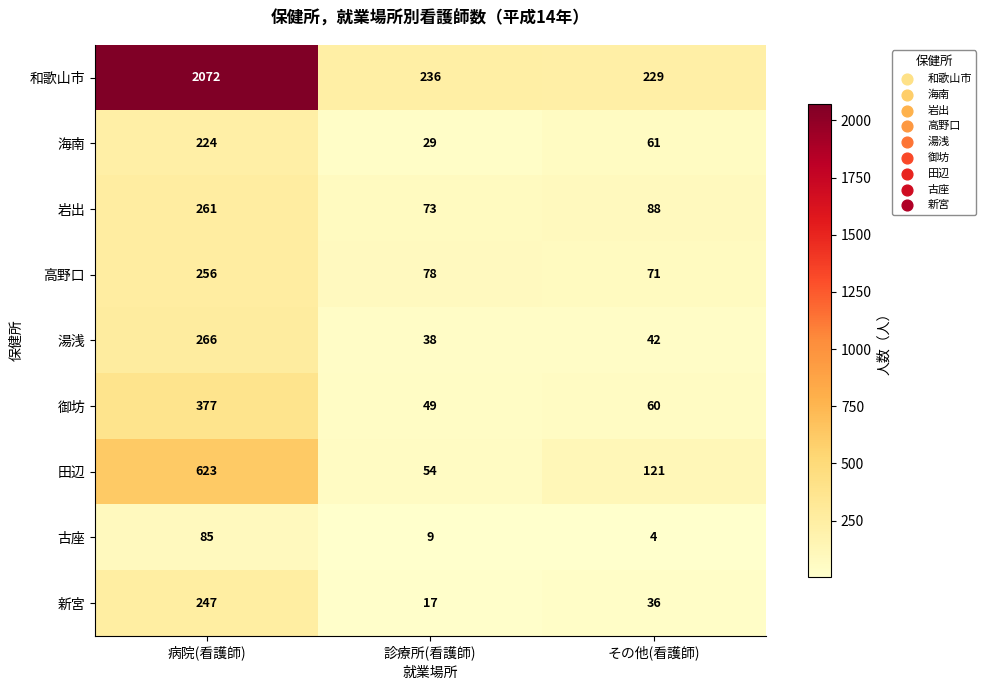

What is the difference between the highest and lowest values at 病院(看護師)?

1987